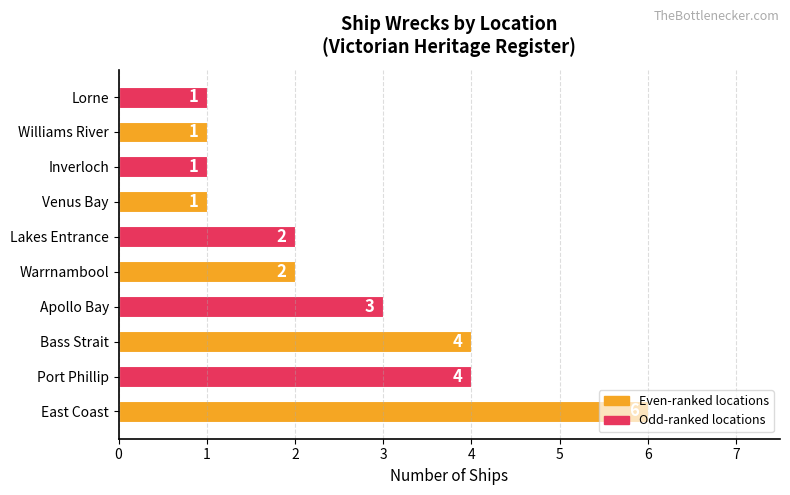

What is the ratio of the value at Lakes Entrance to the value at Apollo Bay?

0.7